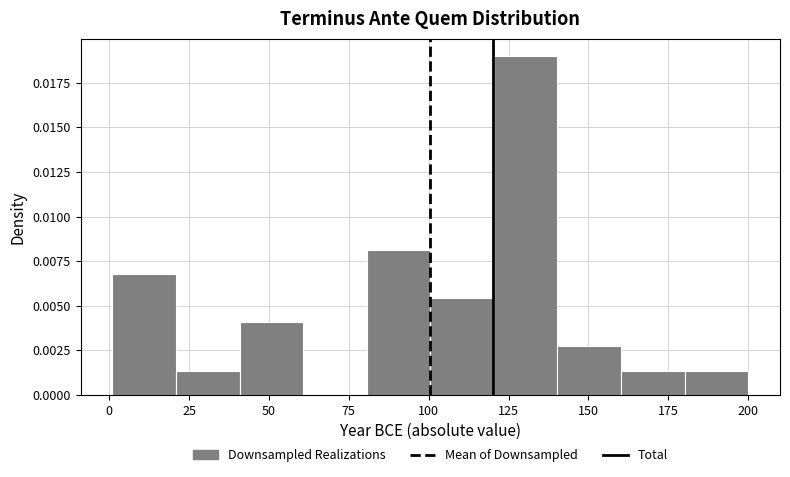

Read against the x-axis, roughly where is the centre of the tallest bar?

130